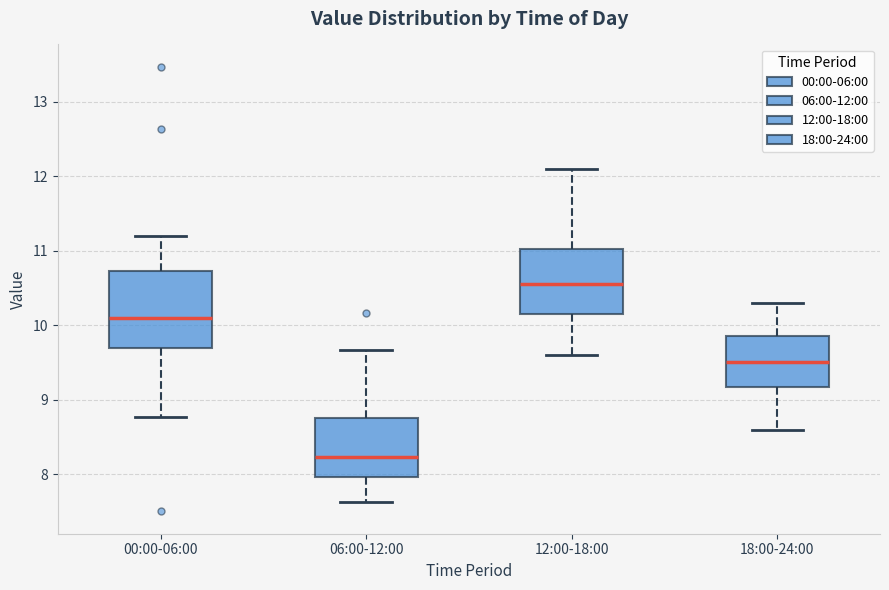

Comparing the boxes themselves (not the whiskers), which one is the tallest?

00:00-06:00